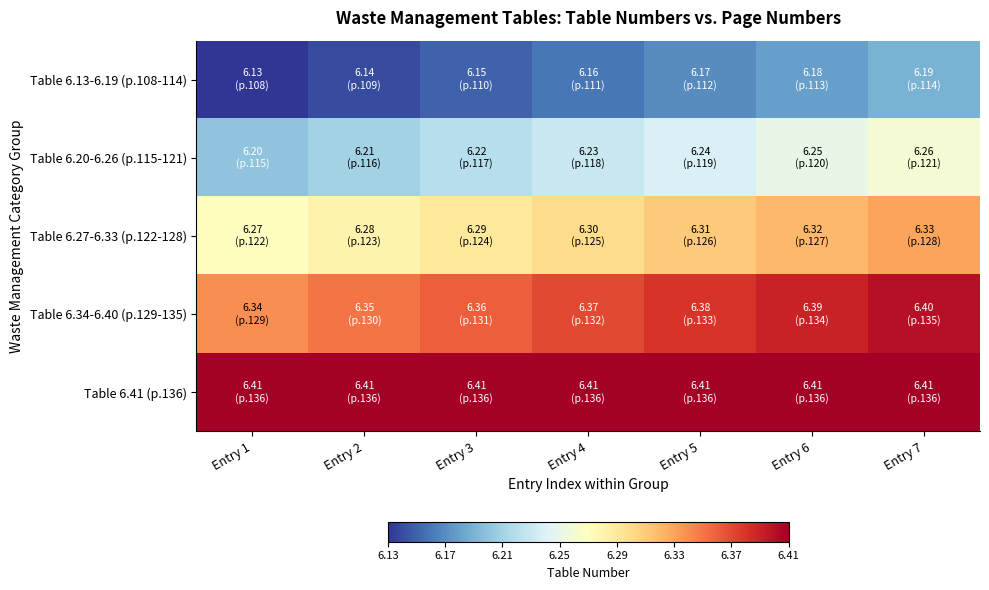

Reading left to right, extract all data points from this chart.

Table 6.13-6.19 (p.108-114): Entry 1=6.1	Entry 2=6.1	Entry 3=6.2	Entry 4=6.2	Entry 5=6.2	Entry 6=6.2	Entry 7=6.2
Table 6.20-6.26 (p.115-121): Entry 1=6.2	Entry 2=6.2	Entry 3=6.2	Entry 4=6.2	Entry 5=6.2	Entry 6=6.2	Entry 7=6.3
Table 6.27-6.33 (p.122-128): Entry 1=6.3	Entry 2=6.3	Entry 3=6.3	Entry 4=6.3	Entry 5=6.3	Entry 6=6.3	Entry 7=6.3
Table 6.34-6.40 (p.129-135): Entry 1=6.3	Entry 2=6.3	Entry 3=6.4	Entry 4=6.4	Entry 5=6.4	Entry 6=6.4	Entry 7=6.4
Table 6.41 (p.136): Entry 1=6.4	Entry 2=6.4	Entry 3=6.4	Entry 4=6.4	Entry 5=6.4	Entry 6=6.4	Entry 7=6.4